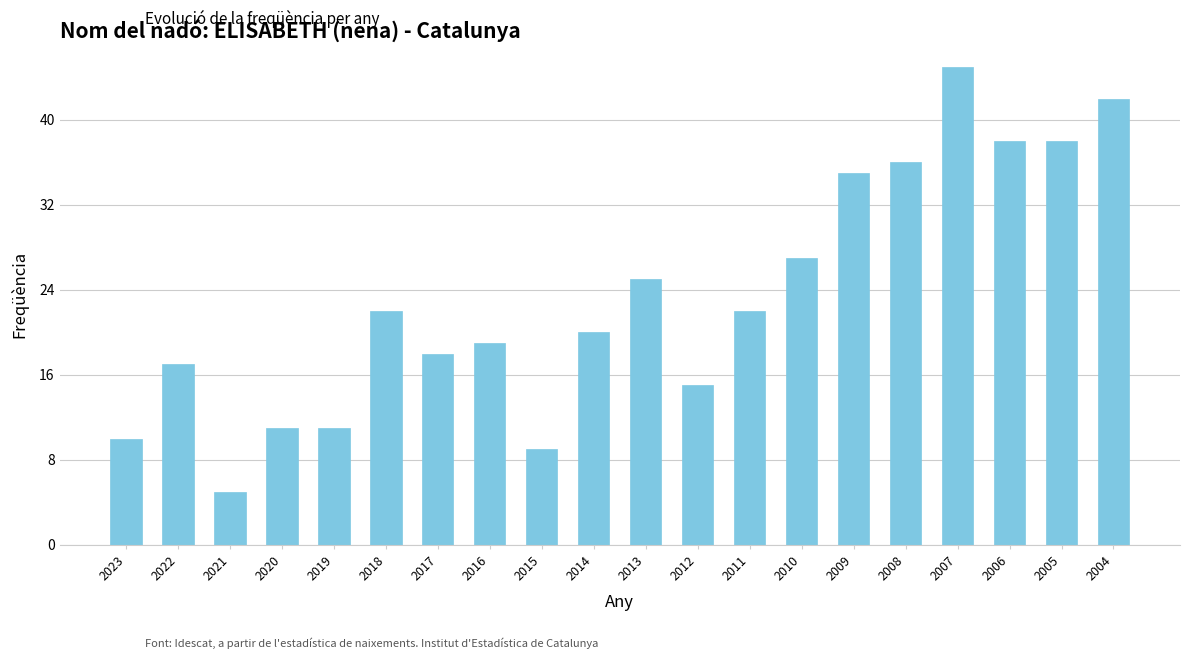

How many bars are there in total?

20